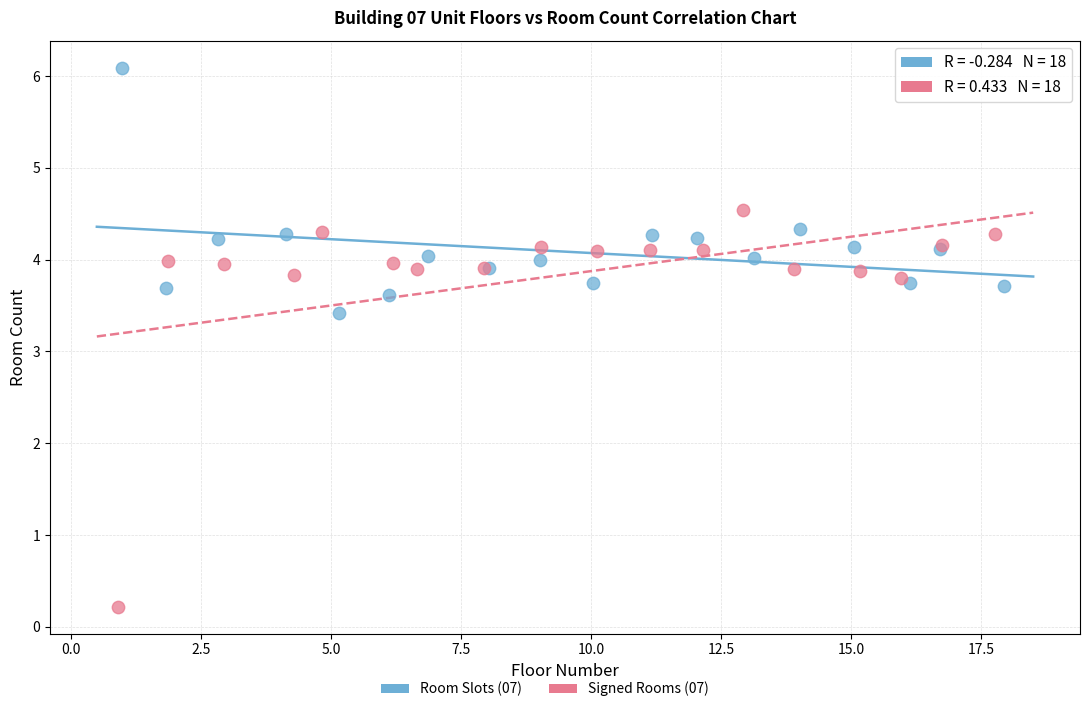

Which series has the largest Y range (max minus min)?

Signed Rooms (07)